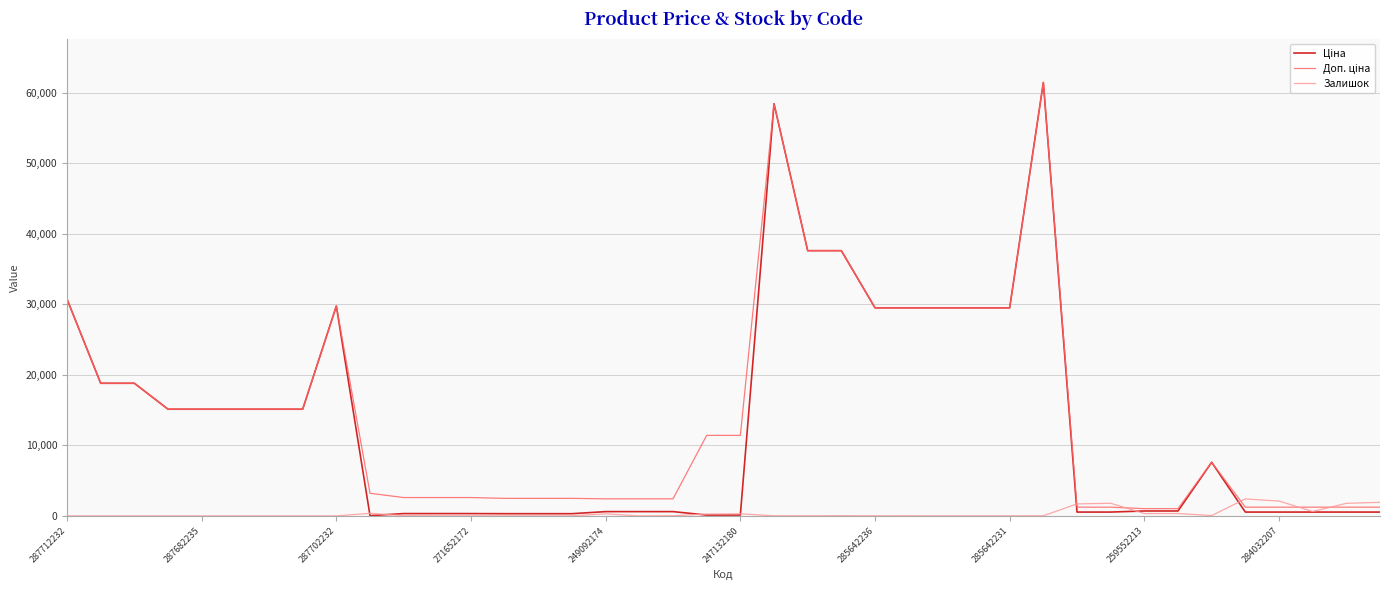

What is the highest value of the Залишок series?

2401.0